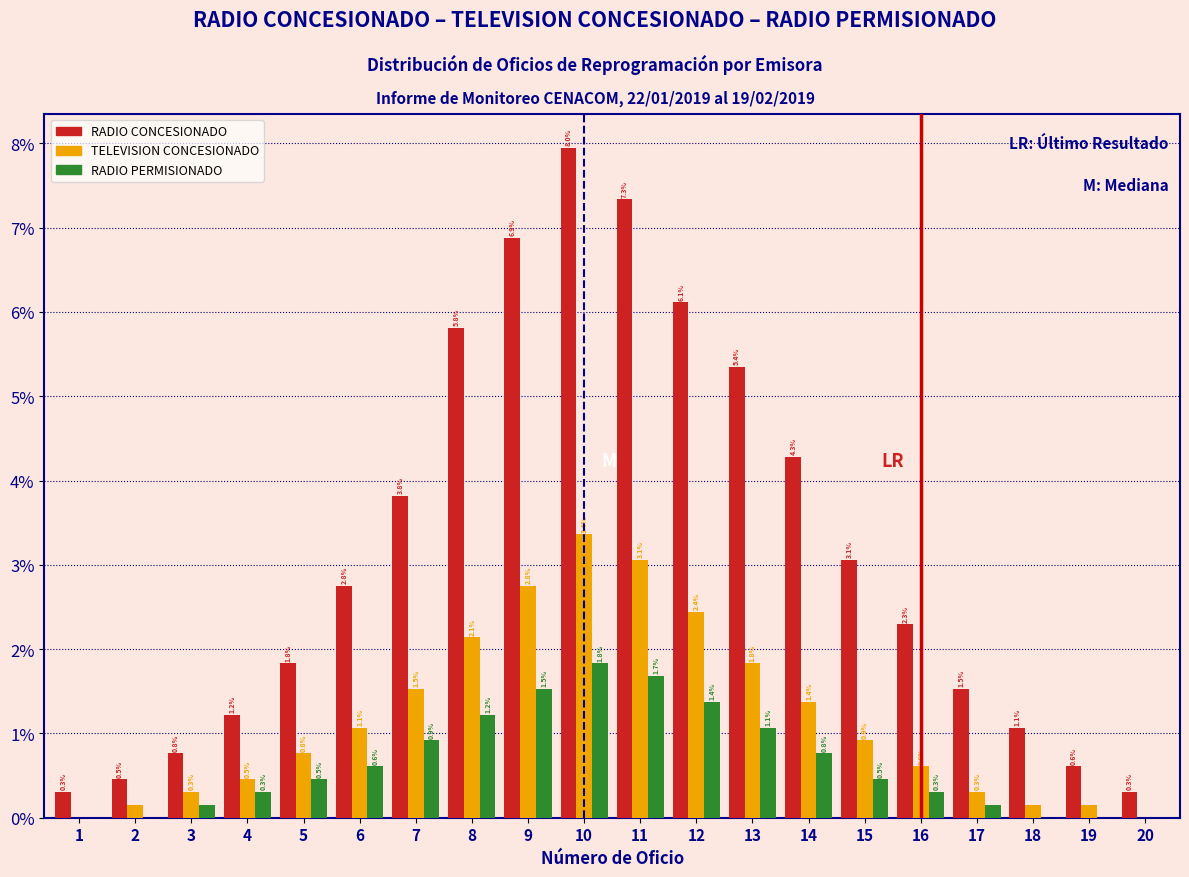

What value does the RADIO PERMISIONADO series have at 15?

0.5